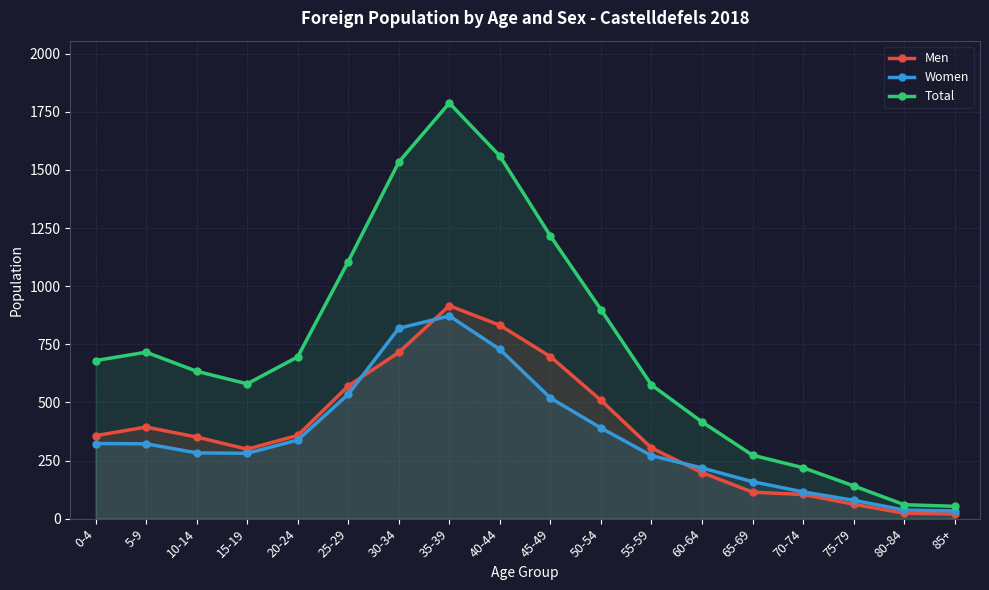

What is the label of the 10th point from the left?

45-49